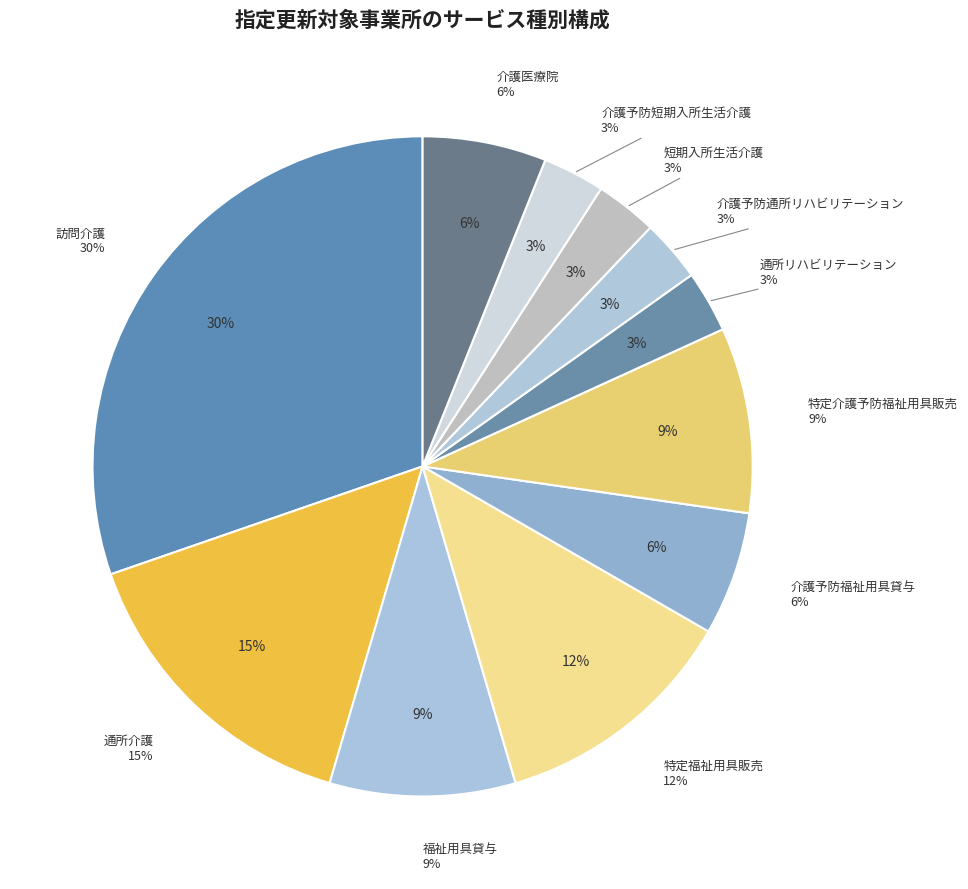

Does 特定福祉用具販売 account for over 50% of the chart?

No